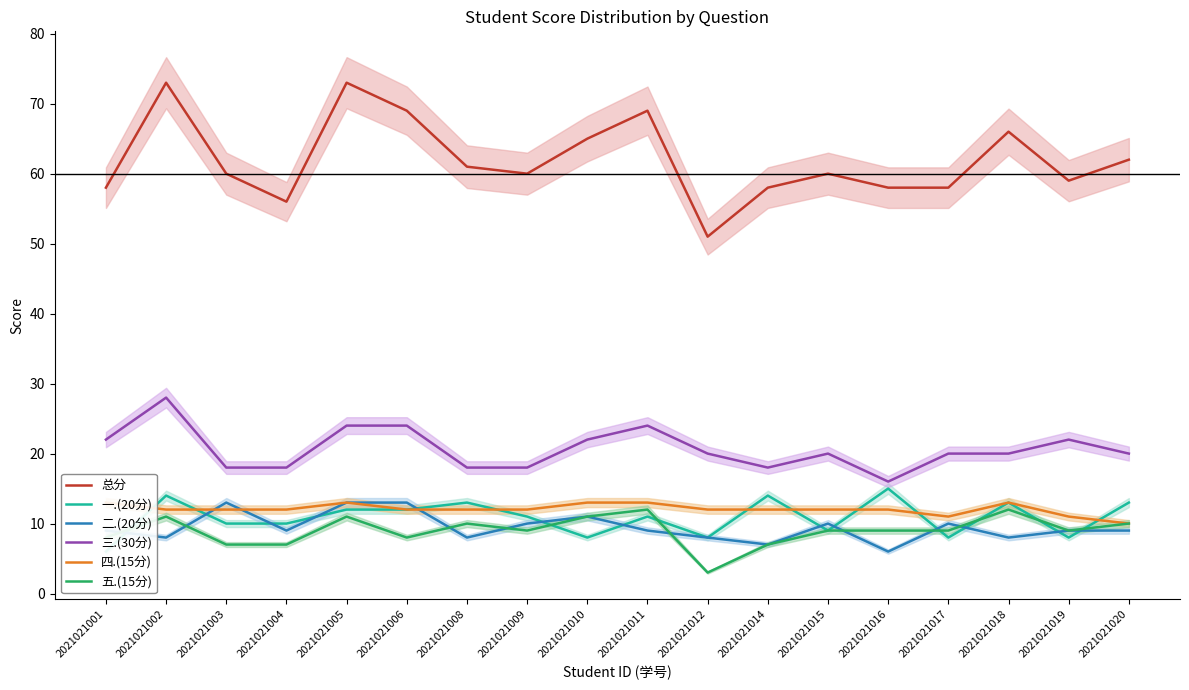

True or false: 二.(20分) has a value of 4 at 2021021016.

False